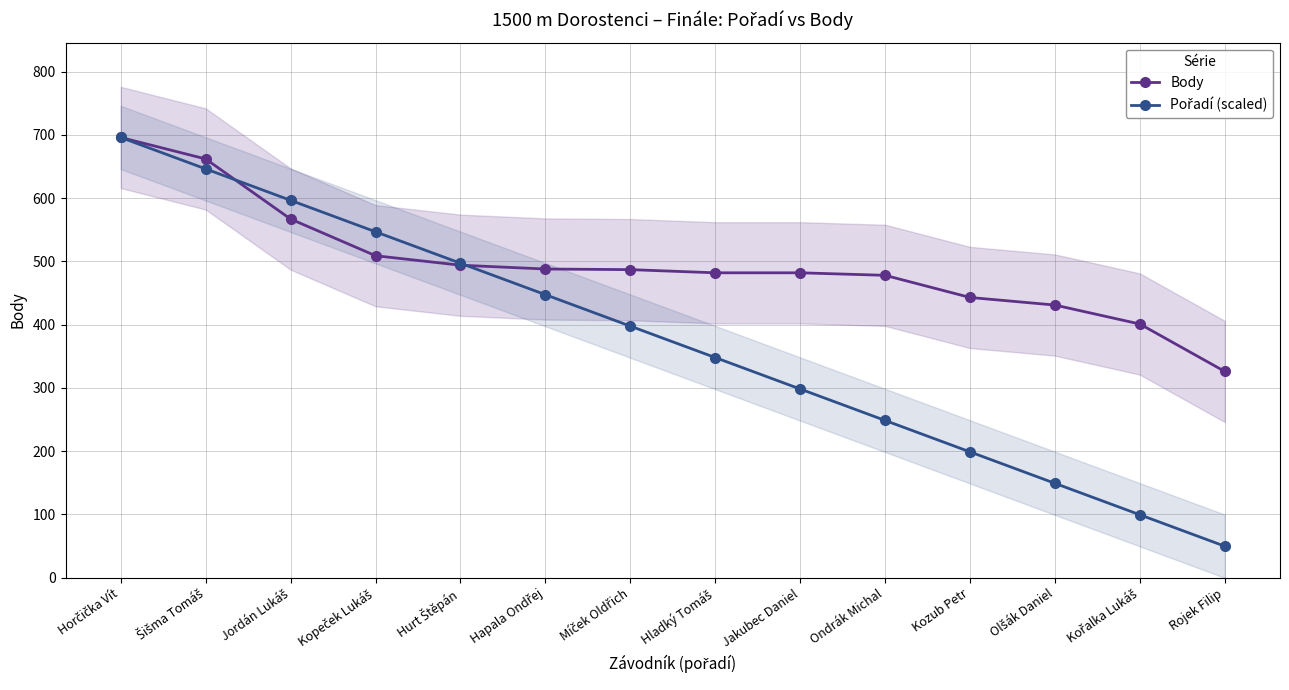

What is the value of the Pořadí (scaled) point at the 10th from the left?

248.6